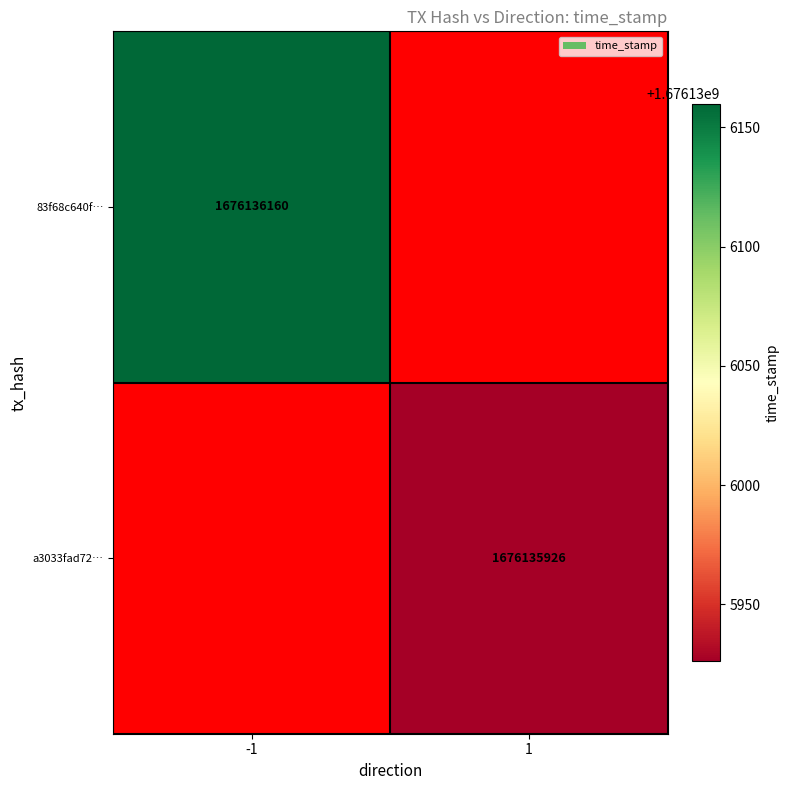

Between time_stamp and direction, which is larger?

time_stamp